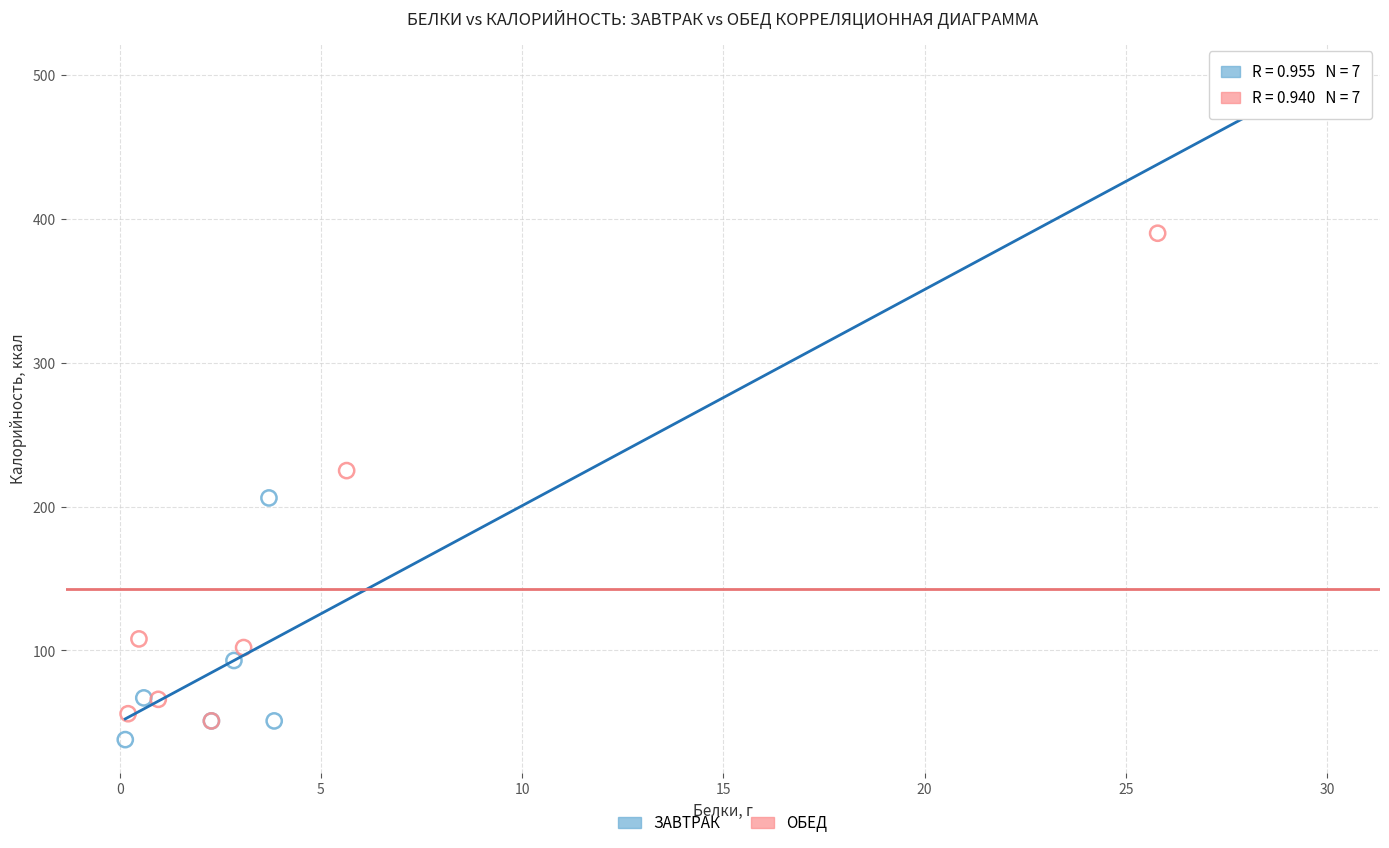

Which series has the widest spread of Y values?

ЗАВТРАК